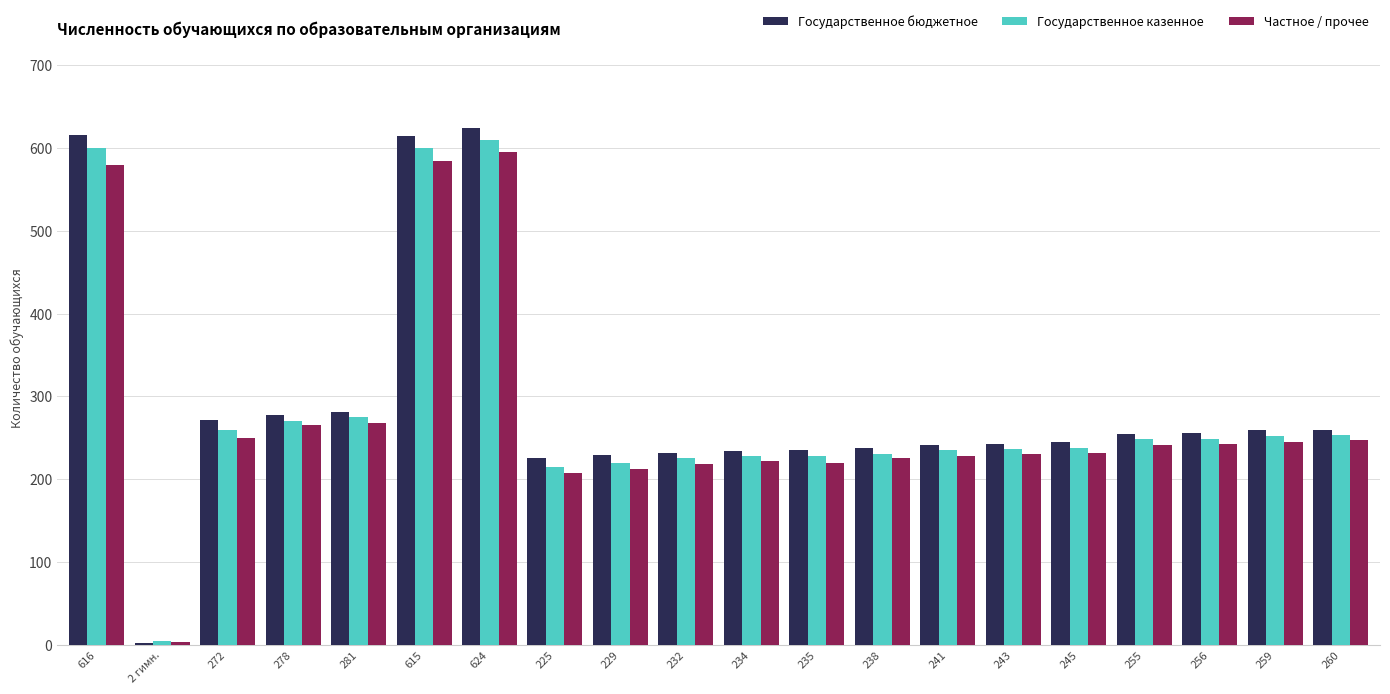

How many categories are shown in the chart?

20